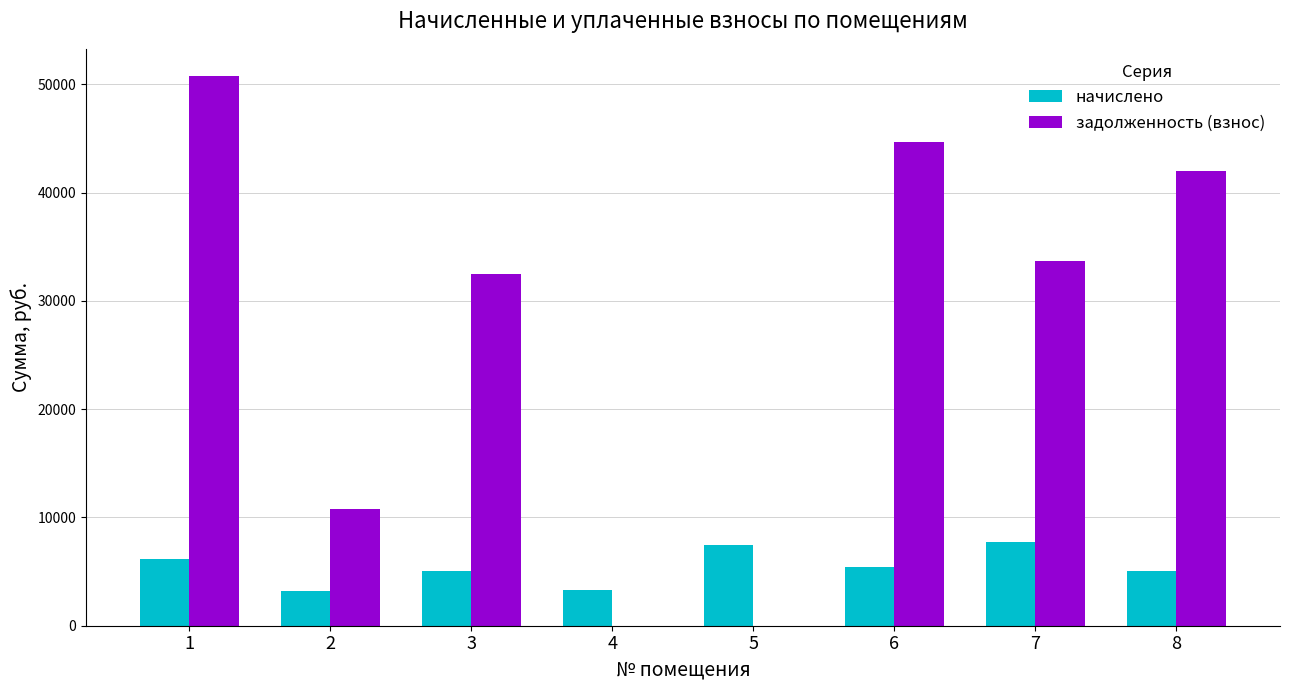

How many groups of bars are there?

8